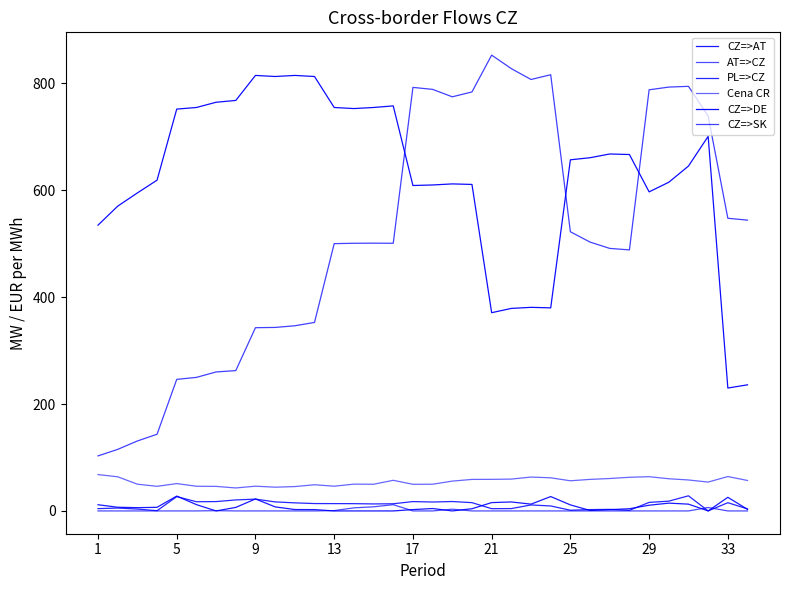

True or false: Cena CR and CZ=>DE intersect in this chart.

False